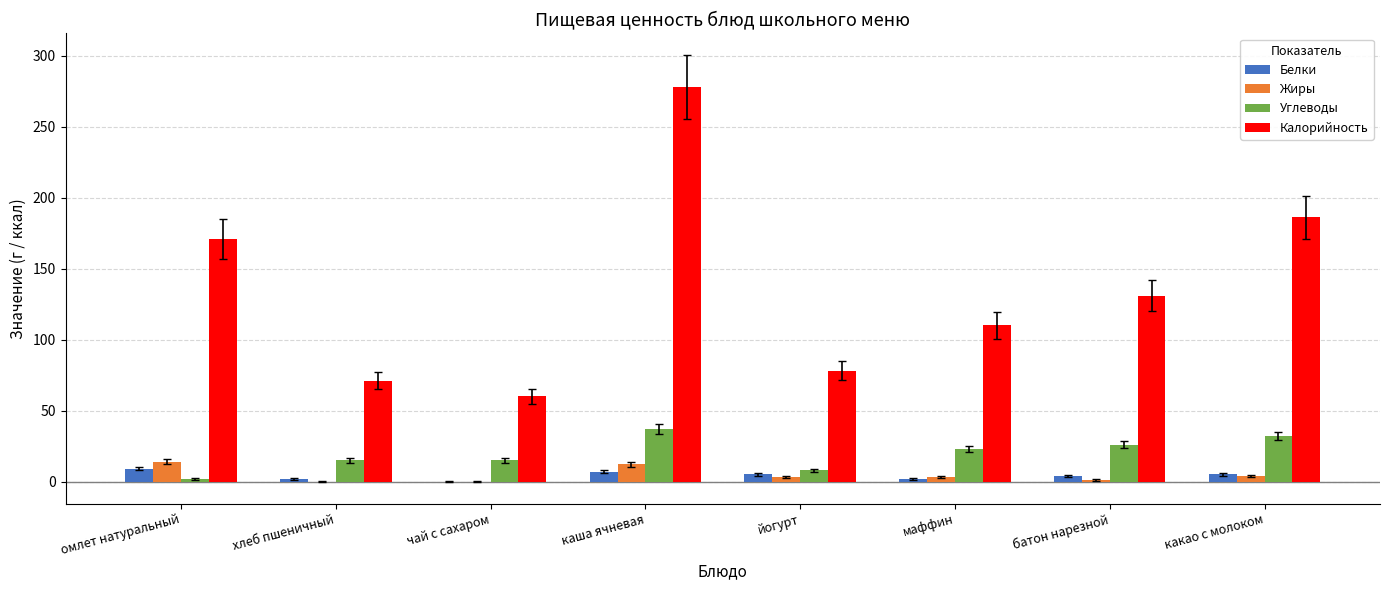

True or false: Углеводы has a value of 32 at какао с молоком.

True